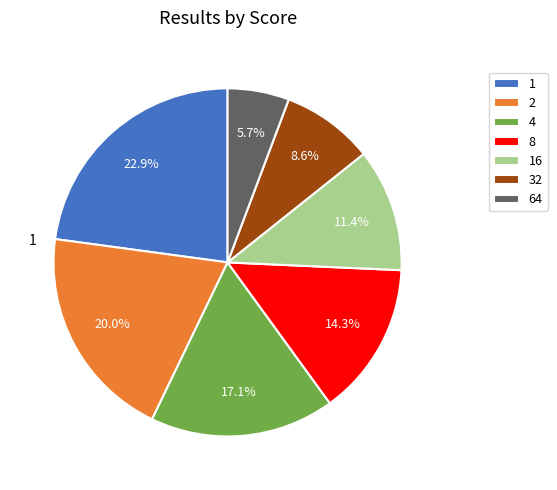

How many slices are in this pie chart?

7